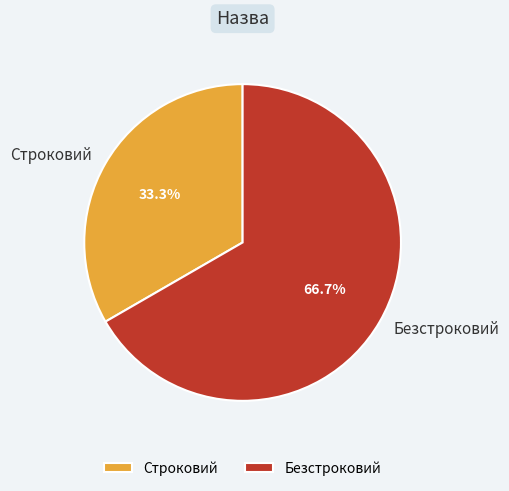

How many slices are in this pie chart?

2